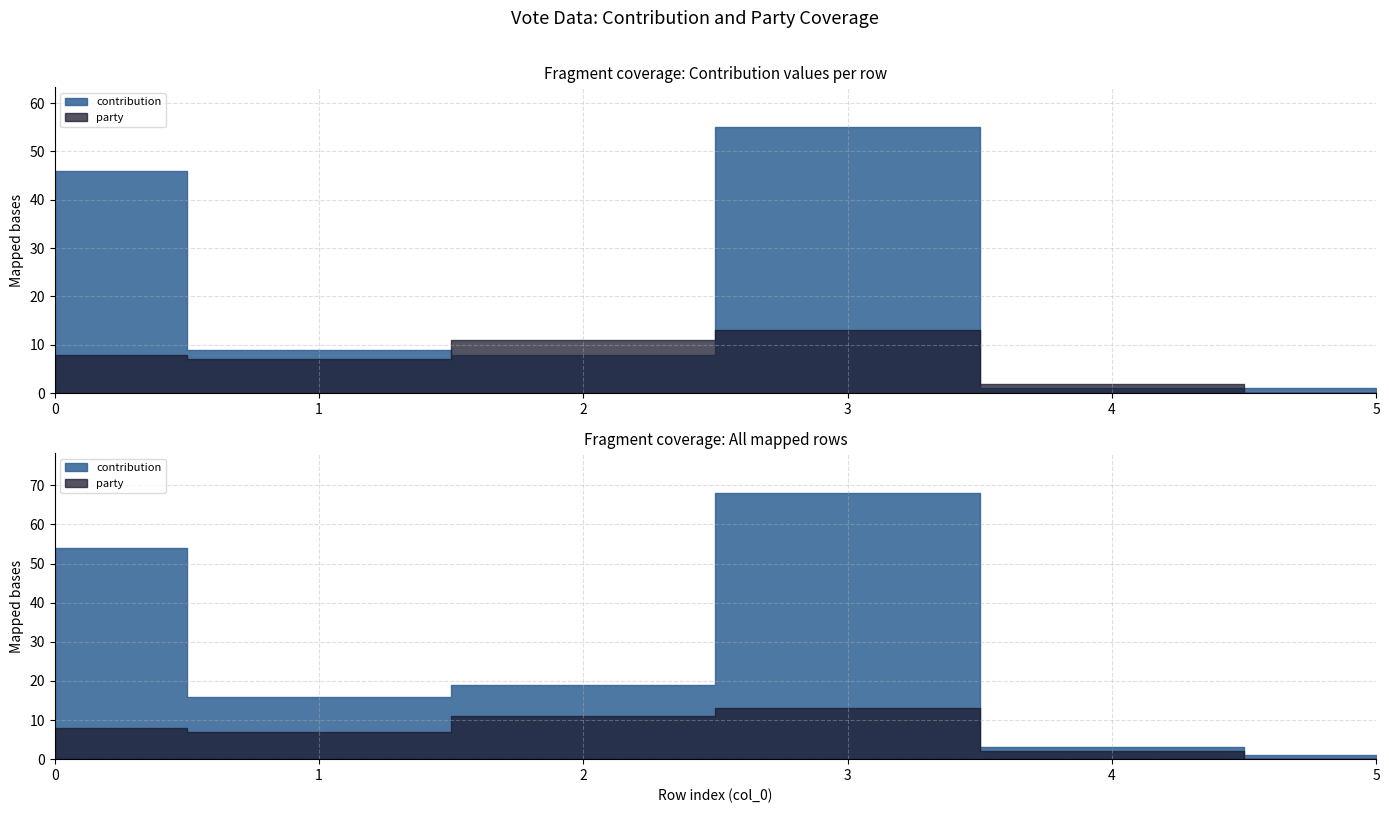

Rank the series at 4 from highest to lowest value.

party, contribution